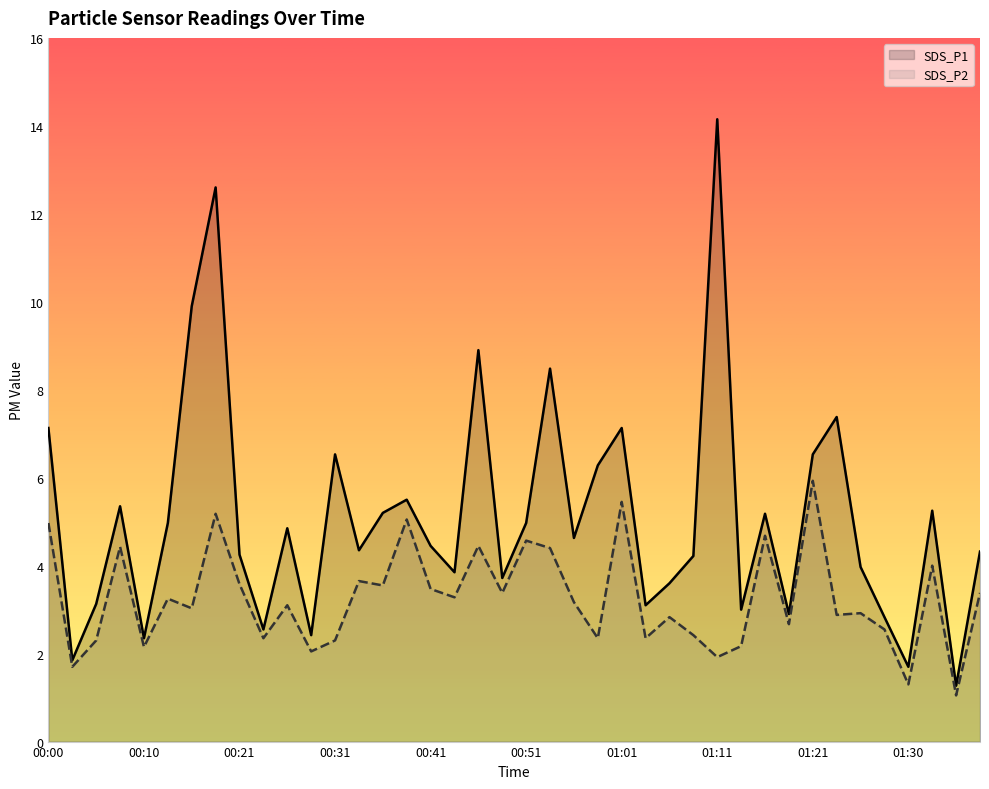

What is the label of the 31st point from the right?

00:23